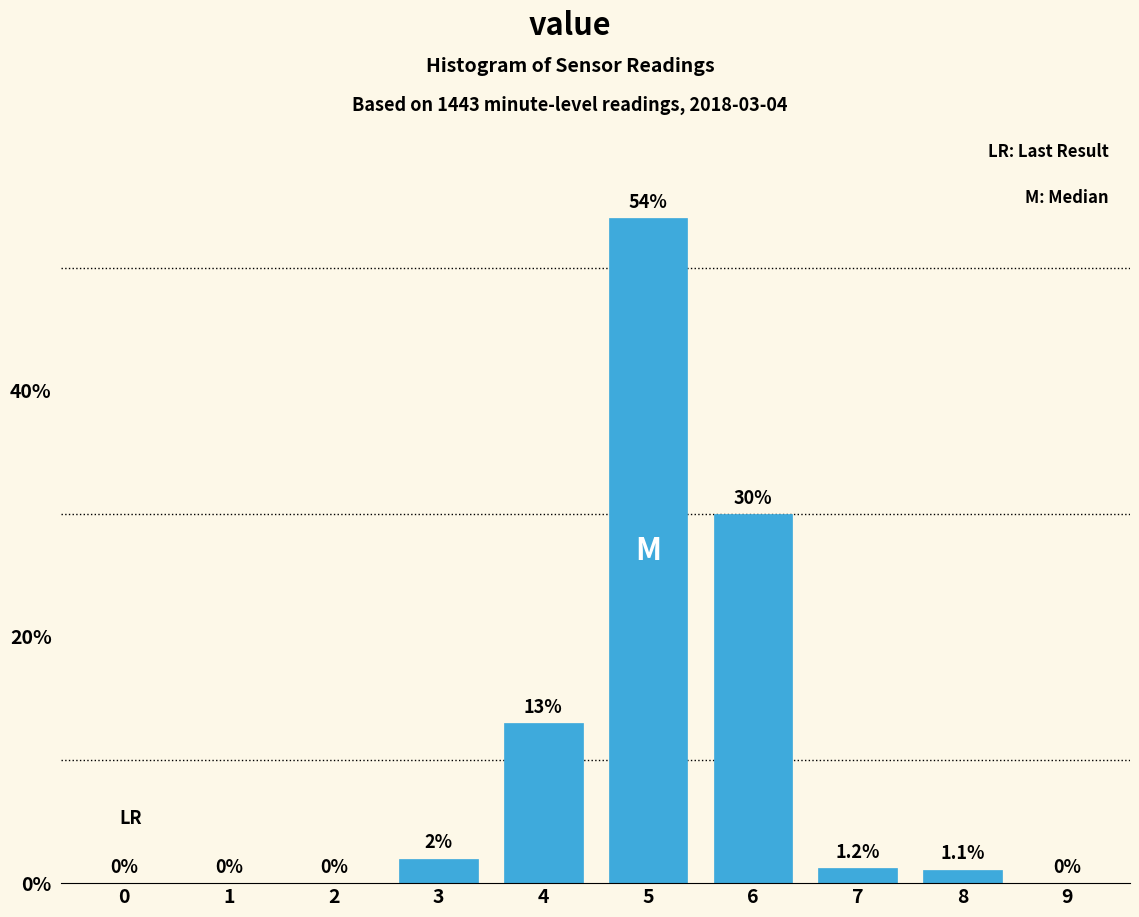

Reading left to right, what are all the values shown in this chart?

0=0.0	1=0.0	2=0.0	3=2.0	4=13.0	5=54.0	6=30.0	7=1.2	8=1.1	9=0.0